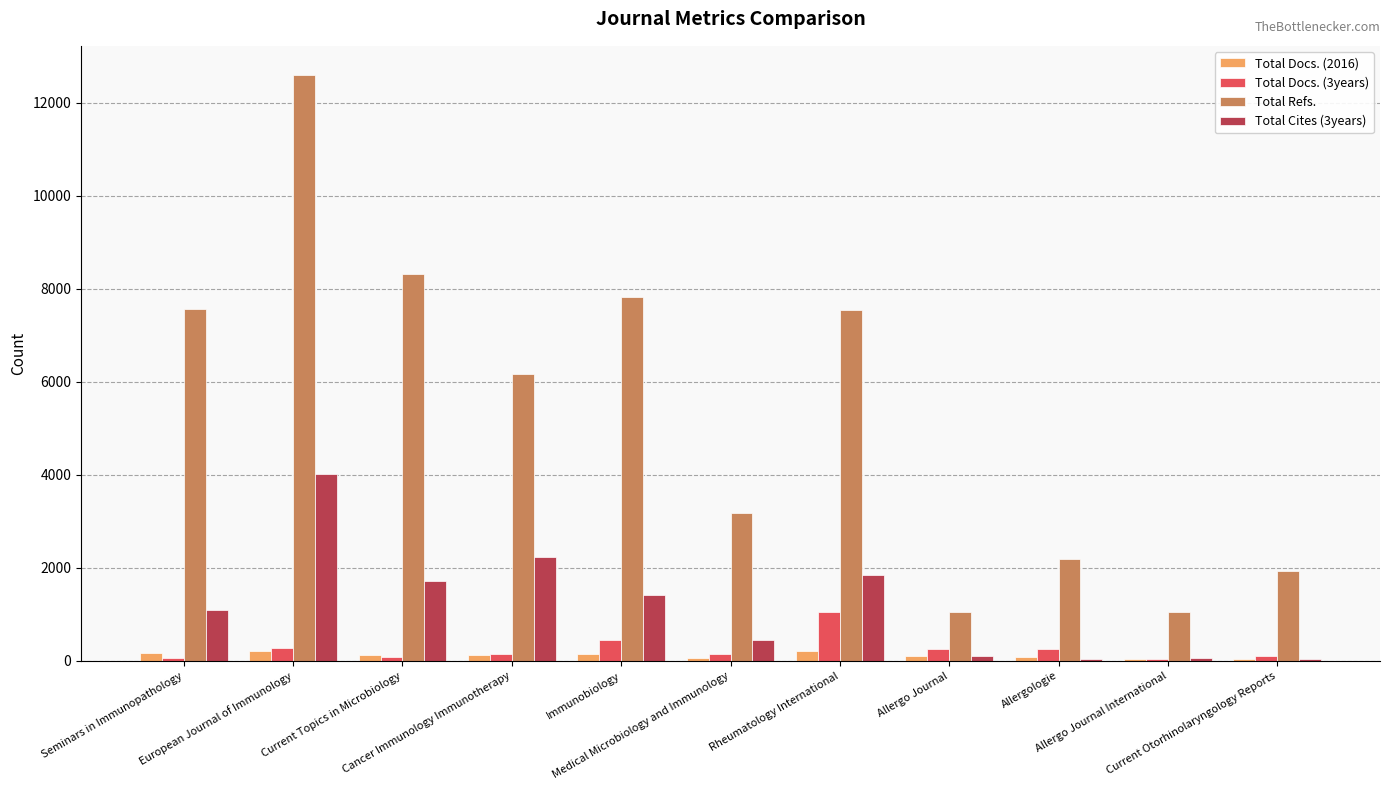

What is the greatest value displayed?

12594